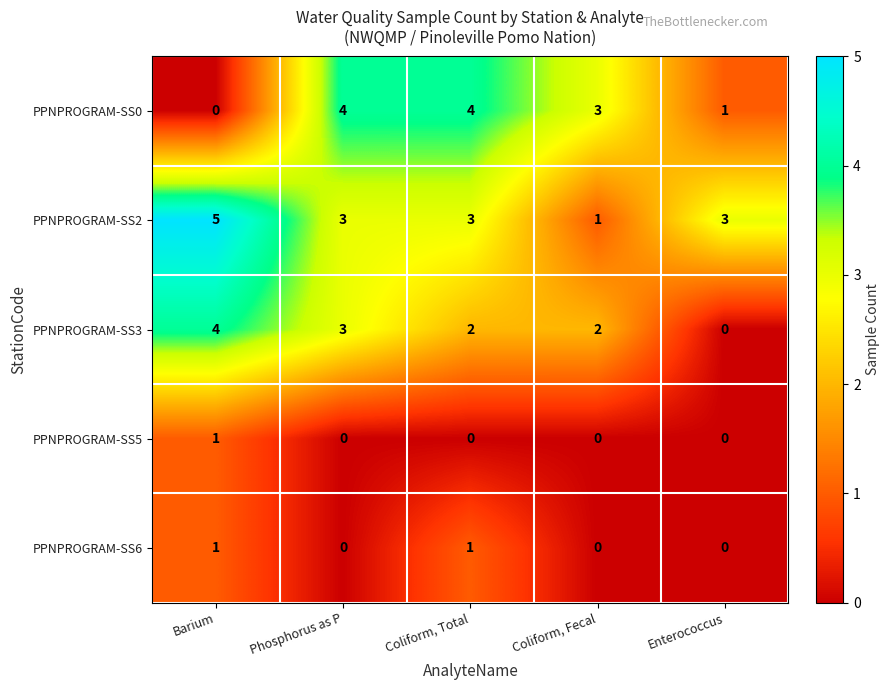

At how many categories does at least one series exceed 1?

5